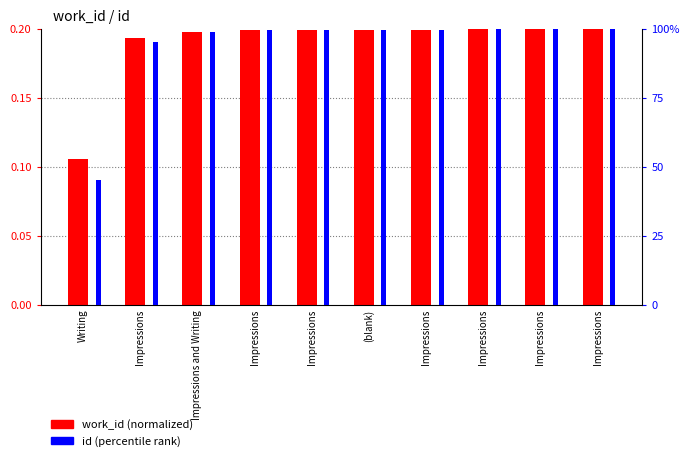

Count the number of categories in the chart.

10